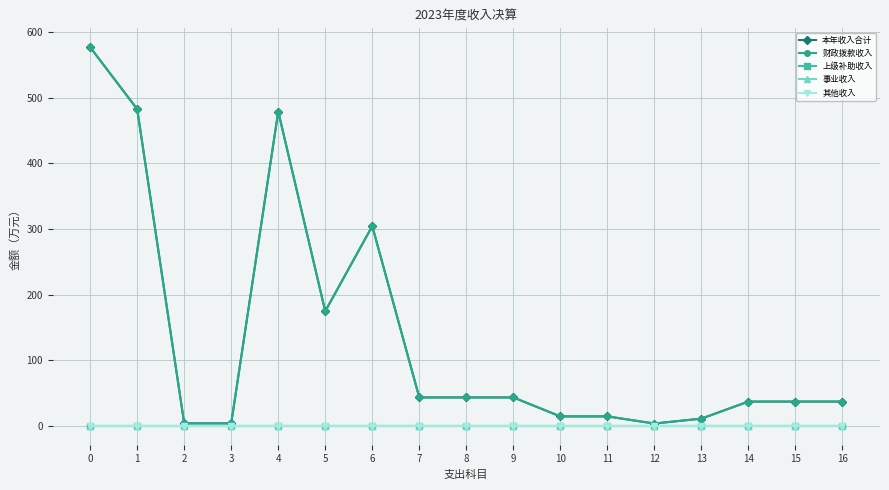

True or false: 上级补助收入 has more than 2 points higher than both neighbors.

False